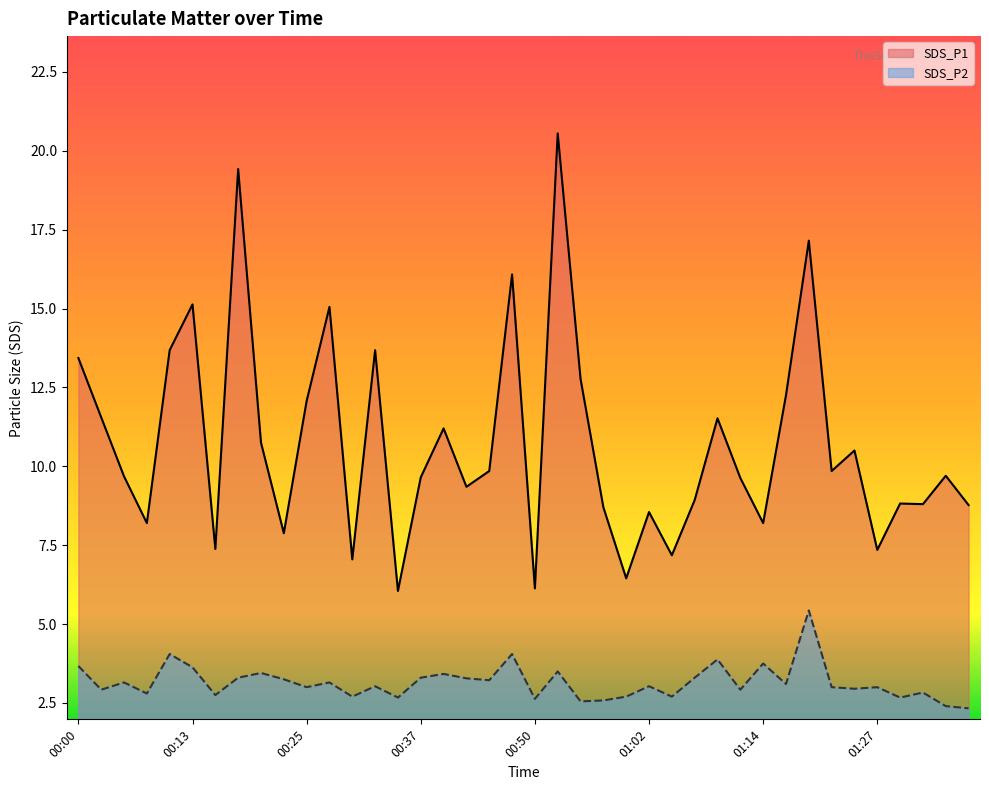

Does the chart display data point markers on the line(s)?

No